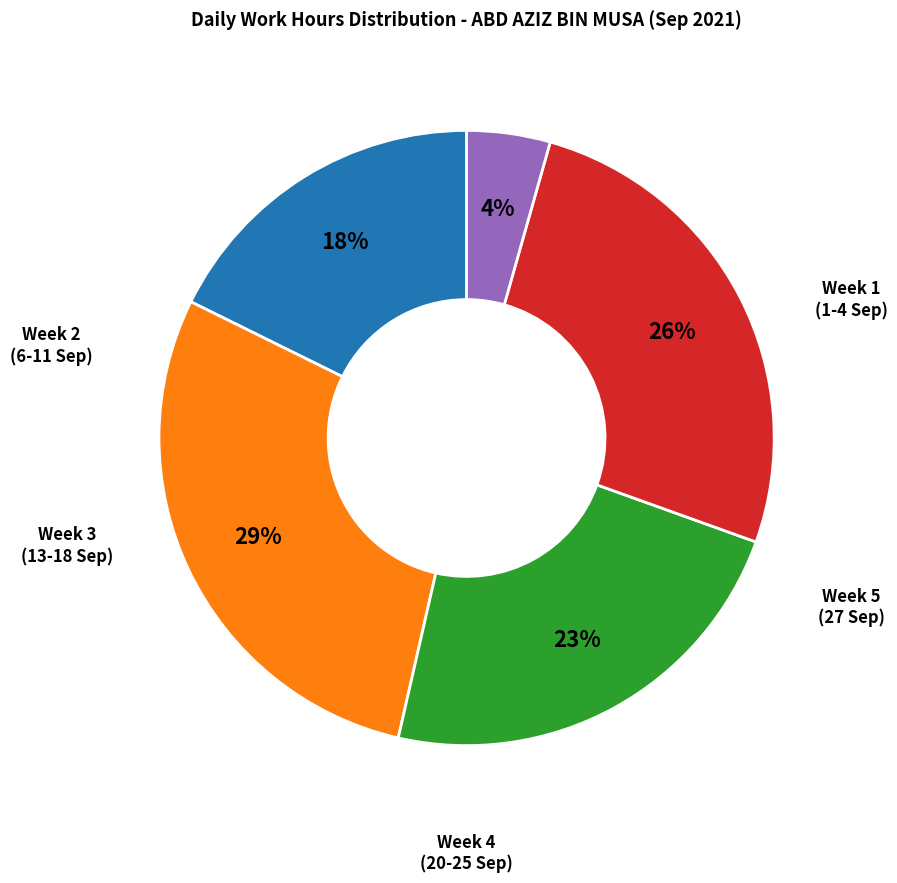

To the nearest percent, what is the average slice percentage?

20%